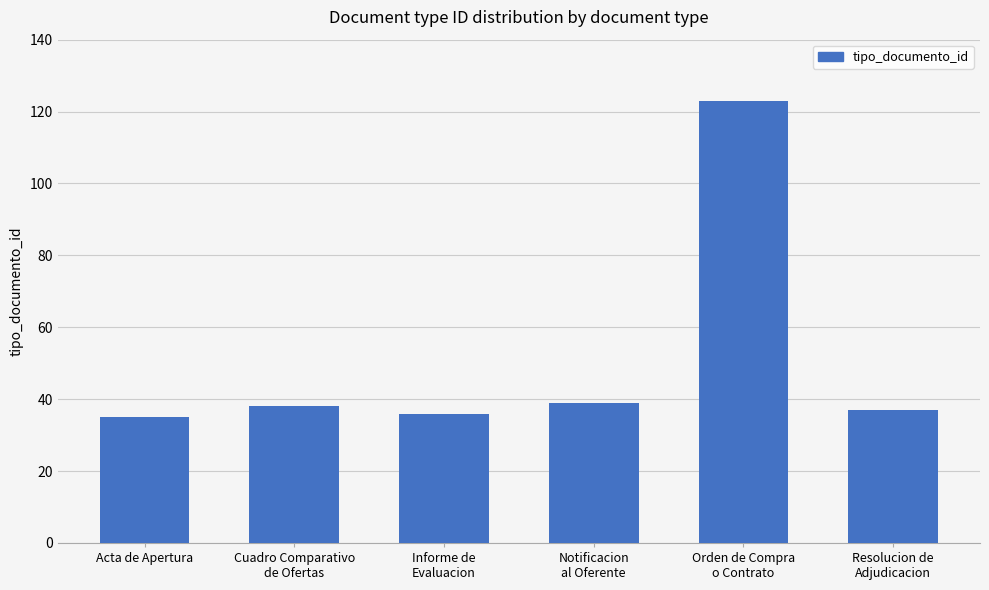

True or false: the data shows 35 at Acta de Apertura.

True